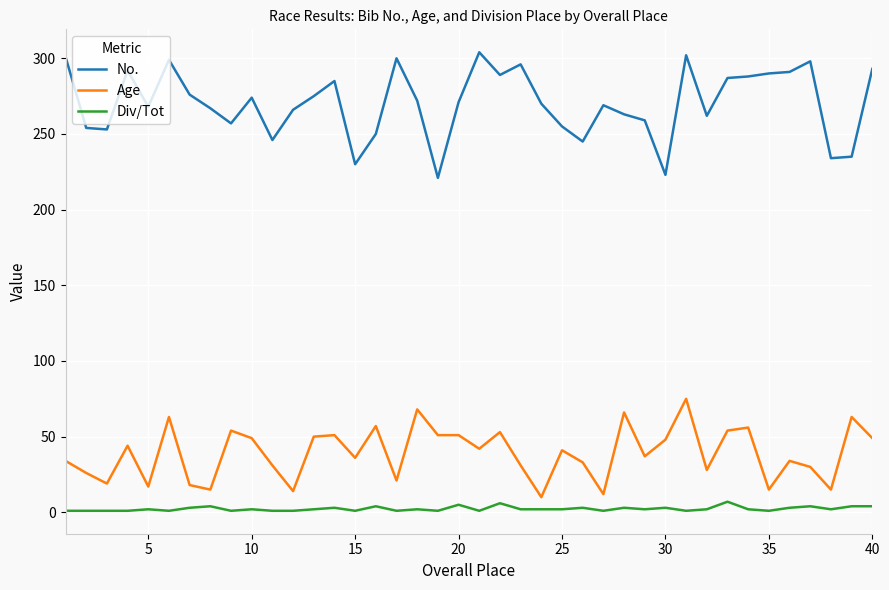

What is the difference between the maximum and minimum values in the No. series?

83